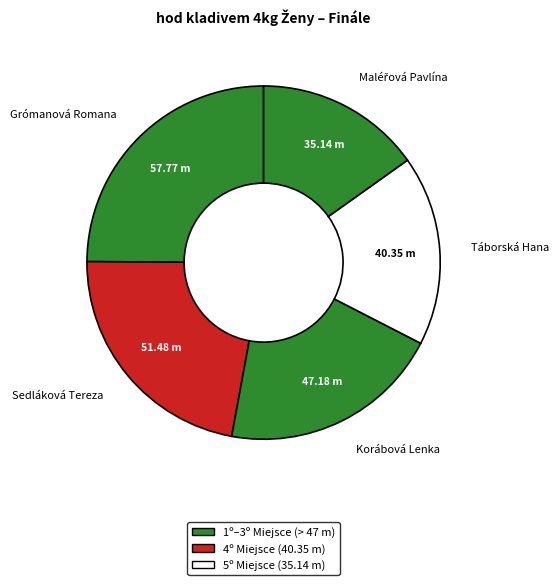

Does Sedláková Tereza account for over 50% of the chart?

No